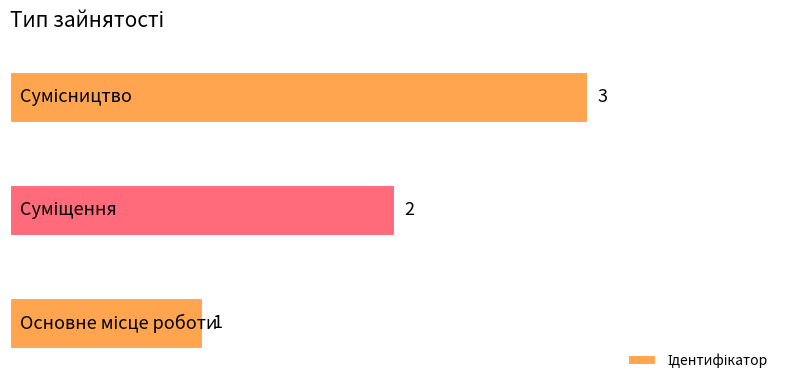

What is the sum of all values?

6